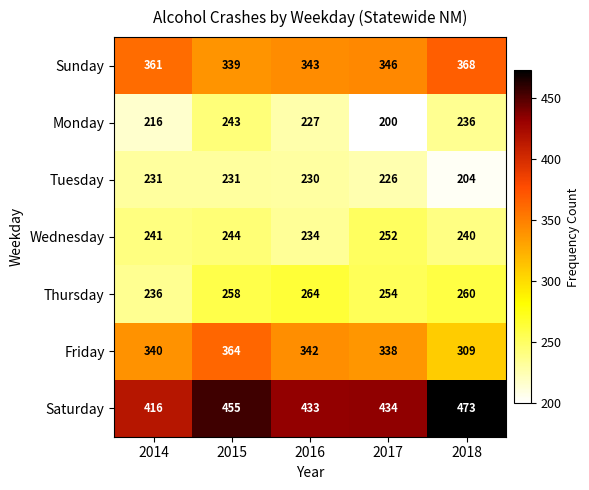

What is the average value of the Saturday series?

442